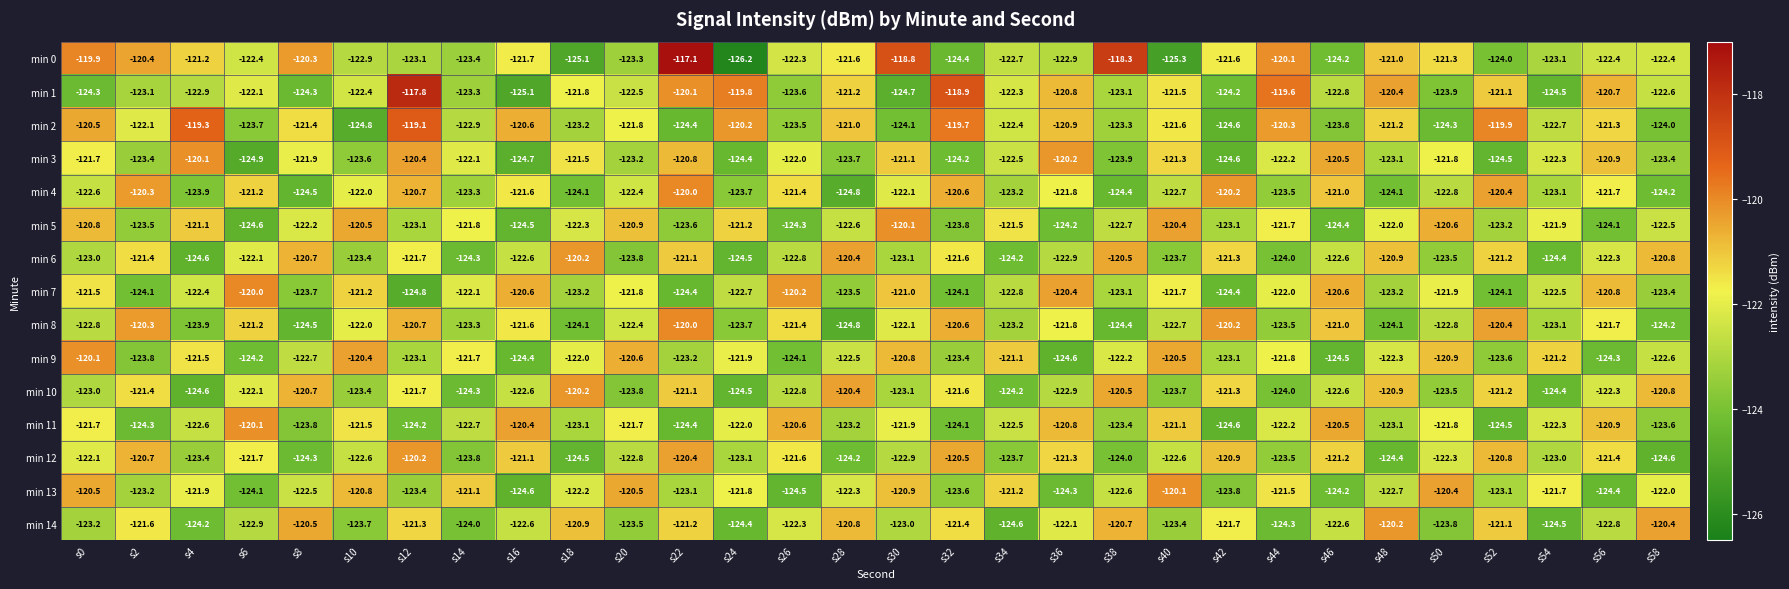

The min 8 series shows -62.4 at s20. True or false?

False